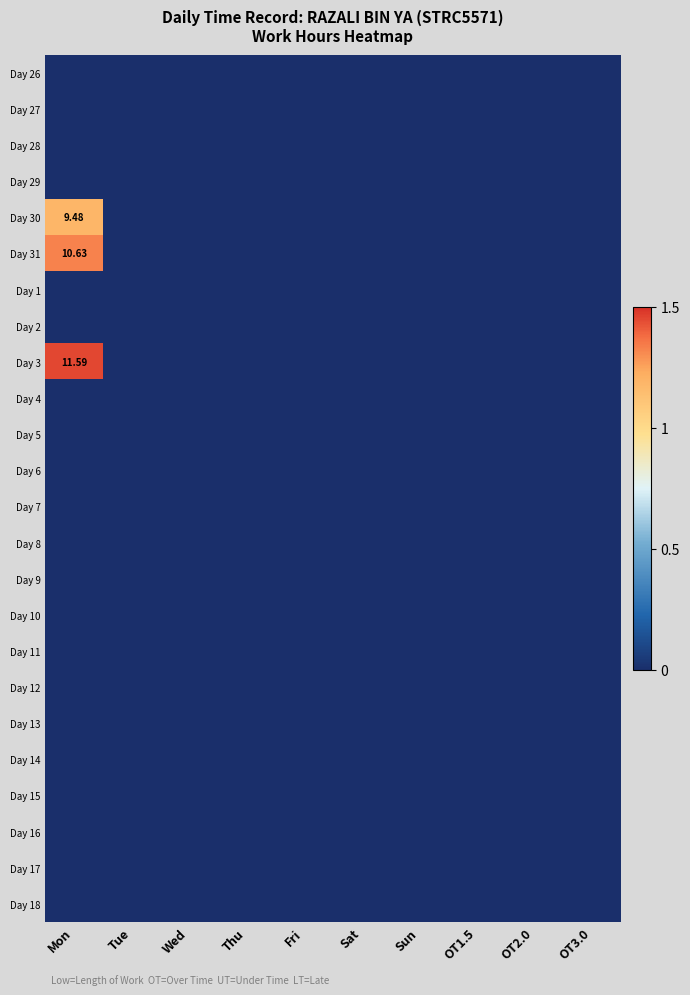

Count the number of categories in the chart.

10